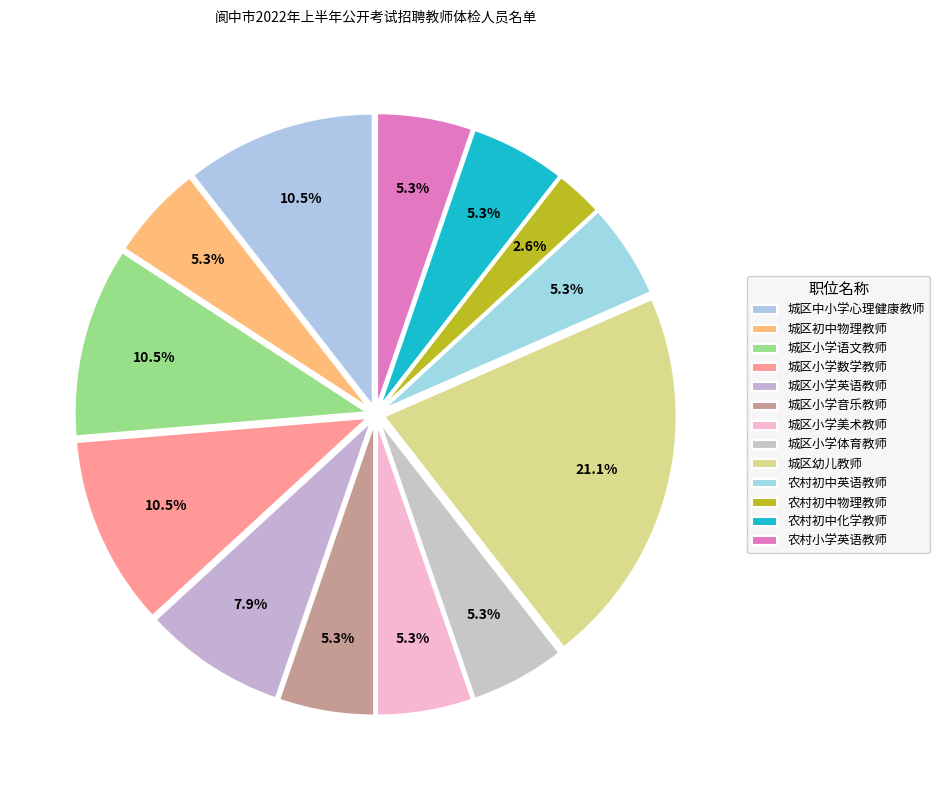

Does any single category account for the majority?

No